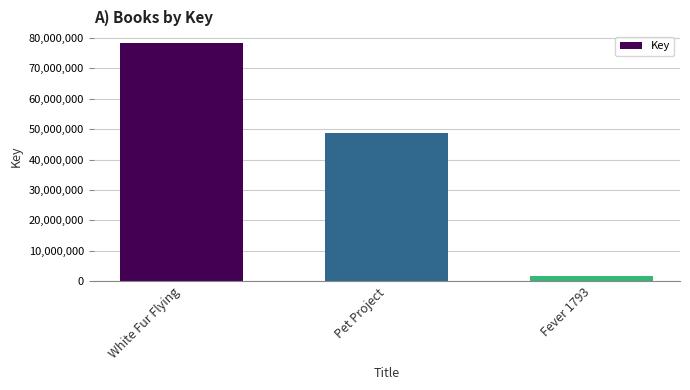

Count the values in the range 1791910 to 78141489.

3